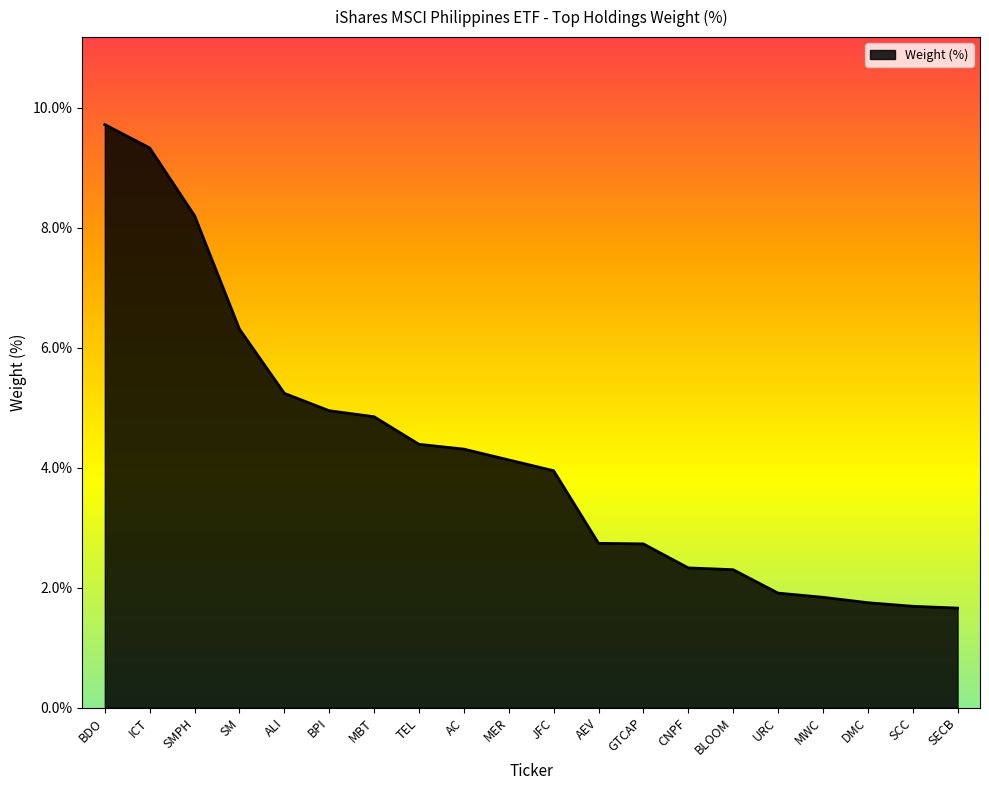

How many values exceed 4?

10